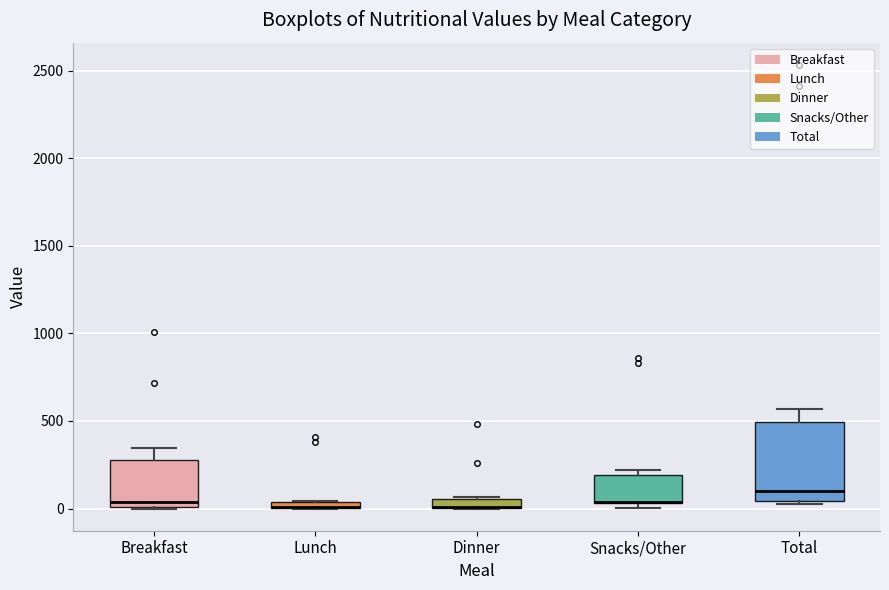

Comparing the boxes themselves (not the whiskers), which one is the tallest?

Total